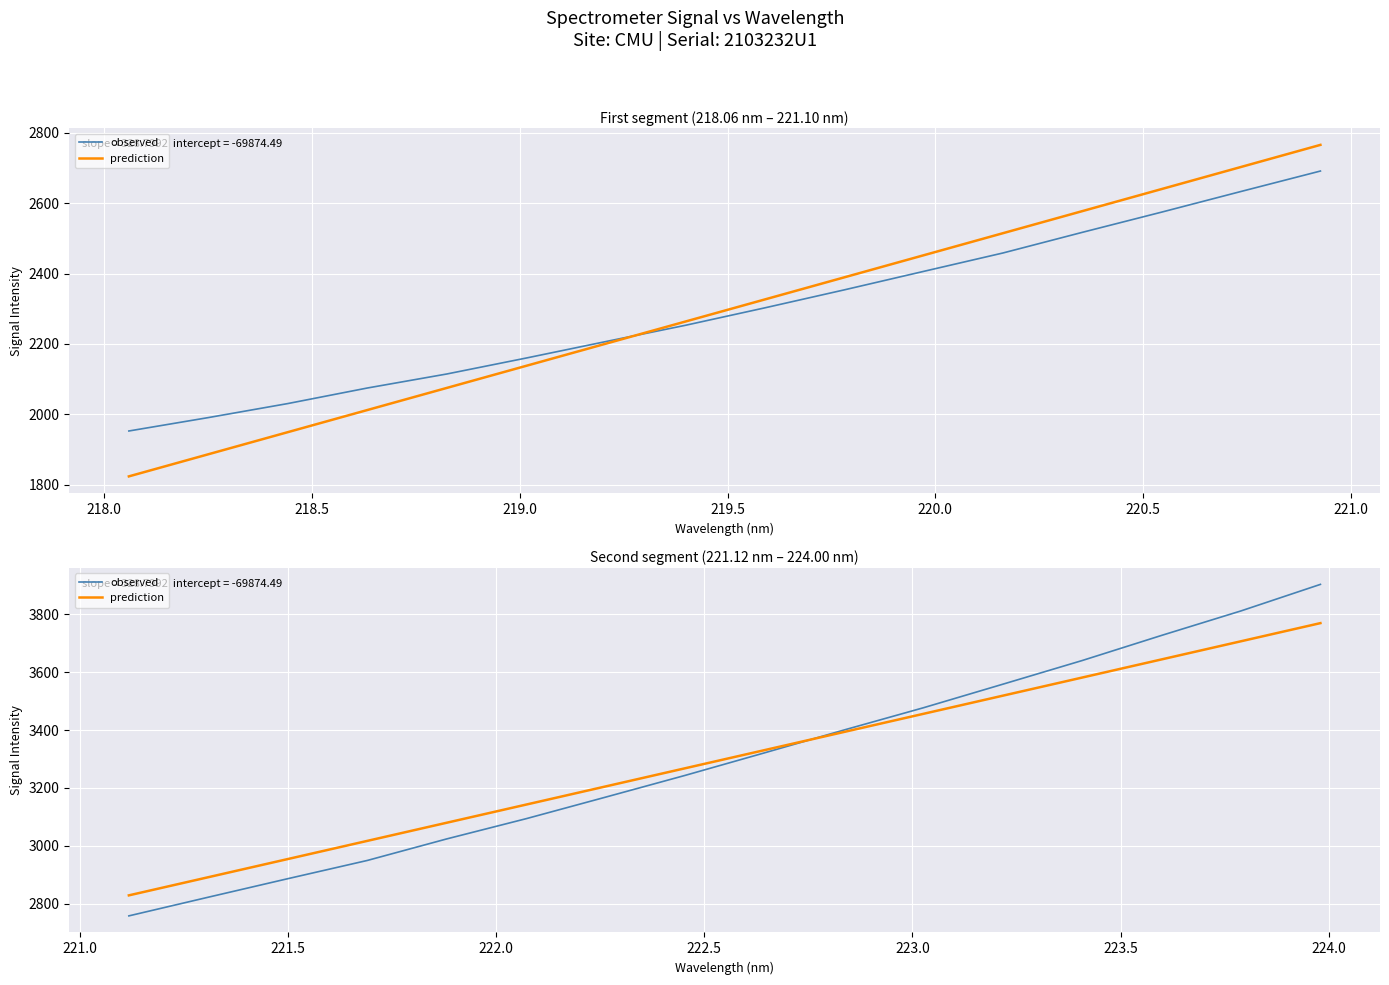

How many times do observed and prediction cross each other?

1